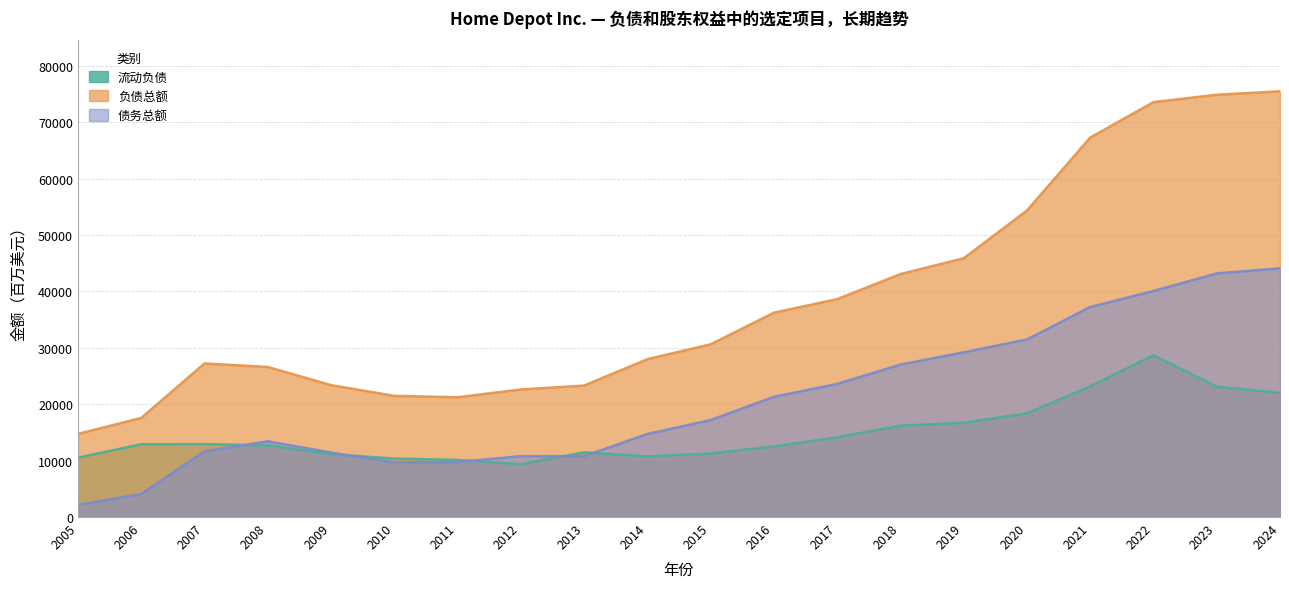

In 负债总额, how many points are higher than both neighbors (excluding endpoints)?

1